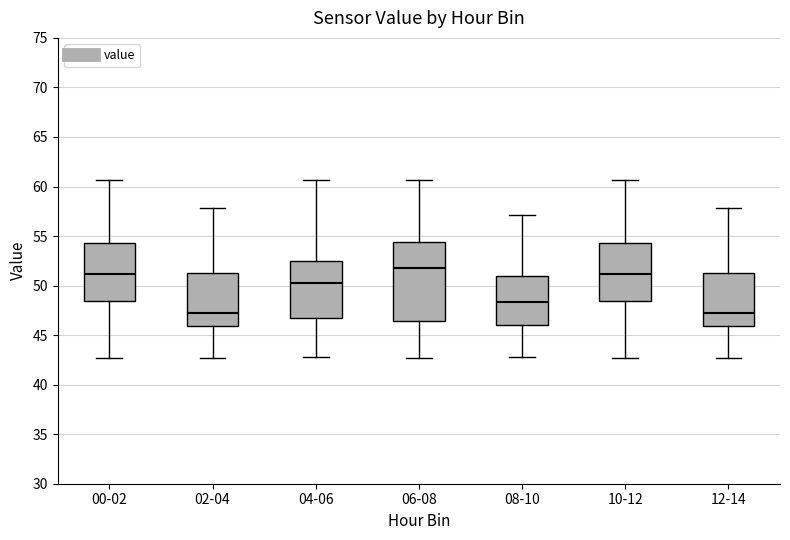

Reading left to right, read every box against the y-axis: the position of its median line, the range the box covers, and the ends of its whiskers. The values are not printed on the chart, so give them approximately, as read against the axis.

00-02: median 51.0, box 48.5 to 54.5, whiskers 42.5 to 60.5
02-04: median 47.5, box 46.0 to 51.5, whiskers 42.5 to 58.0
04-06: median 50.5, box 47.0 to 52.5, whiskers 43.0 to 60.5
06-08: median 52.0, box 46.5 to 54.5, whiskers 42.5 to 60.5
08-10: median 48.5, box 46.0 to 51.0, whiskers 43.0 to 57.0
10-12: median 51.0, box 48.5 to 54.5, whiskers 42.5 to 60.5
12-14: median 47.5, box 46.0 to 51.5, whiskers 42.5 to 58.0